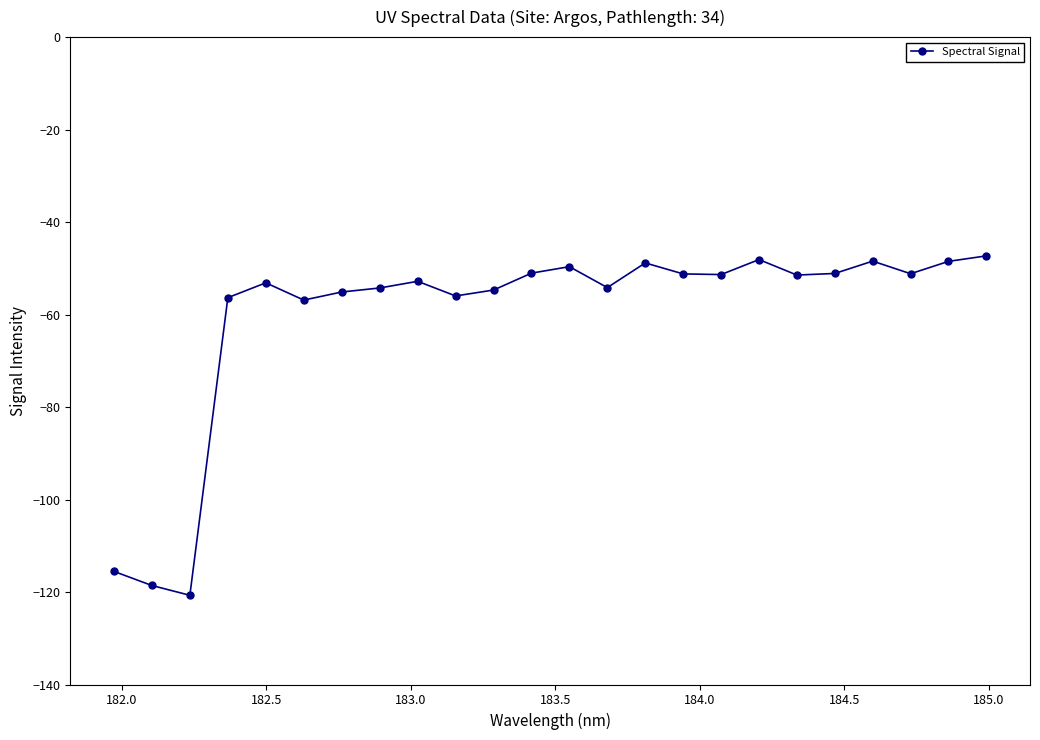

What is the value of the 20th point from the left?

-51.1